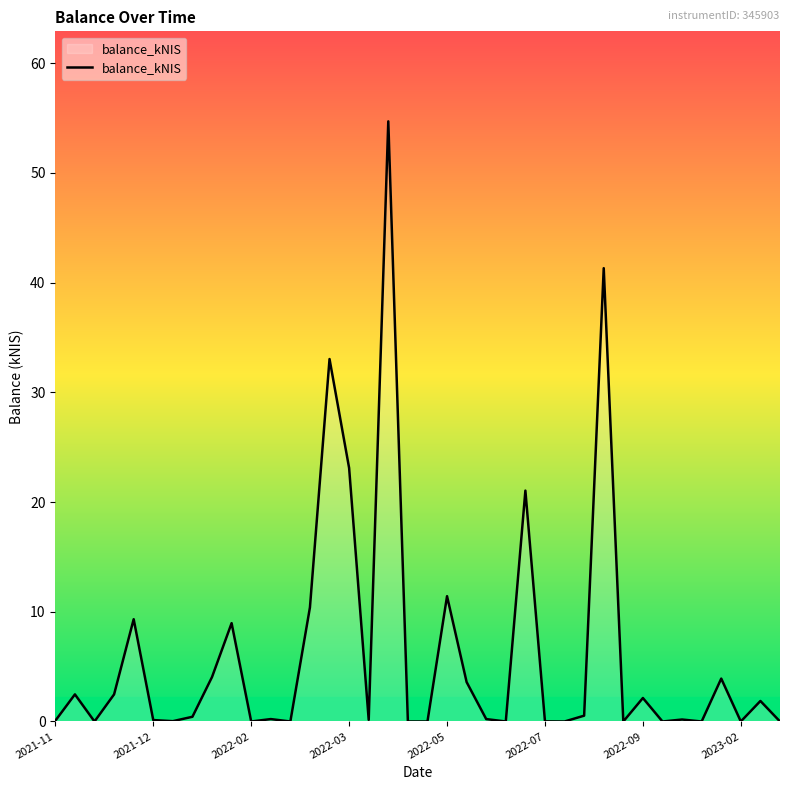

Count the number of categories in the chart.

38